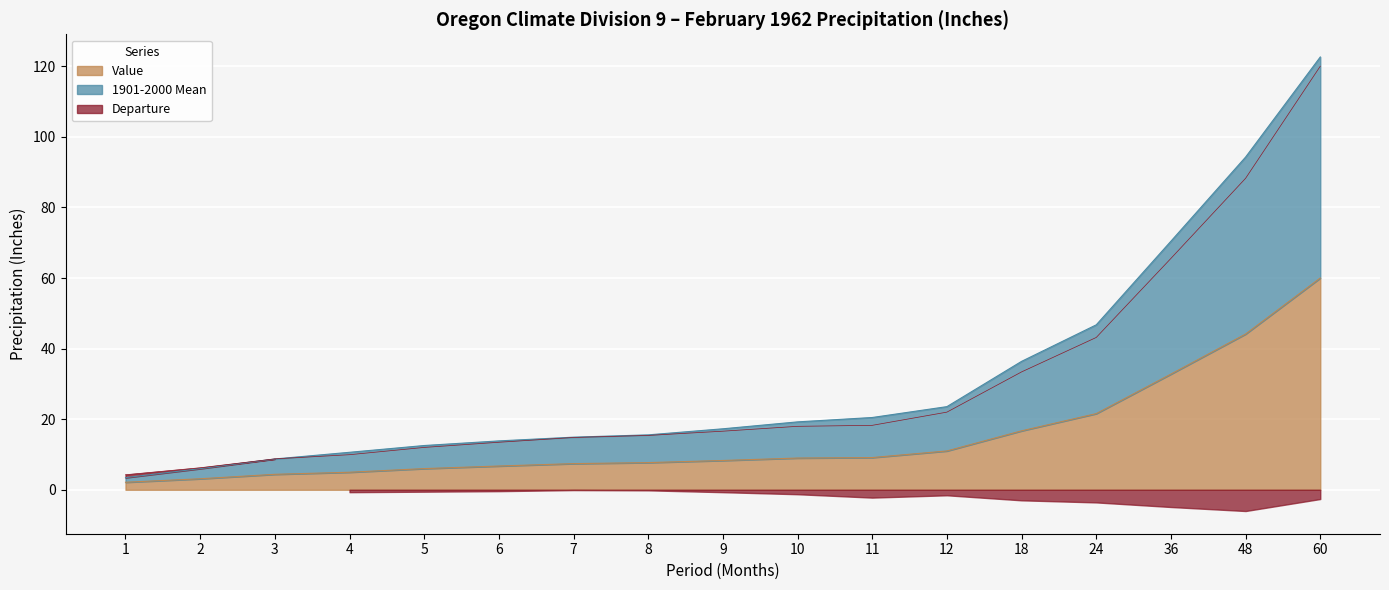

Is the value of 1901-2000 Mean at 18 greater than the value of Value at 4?

Yes